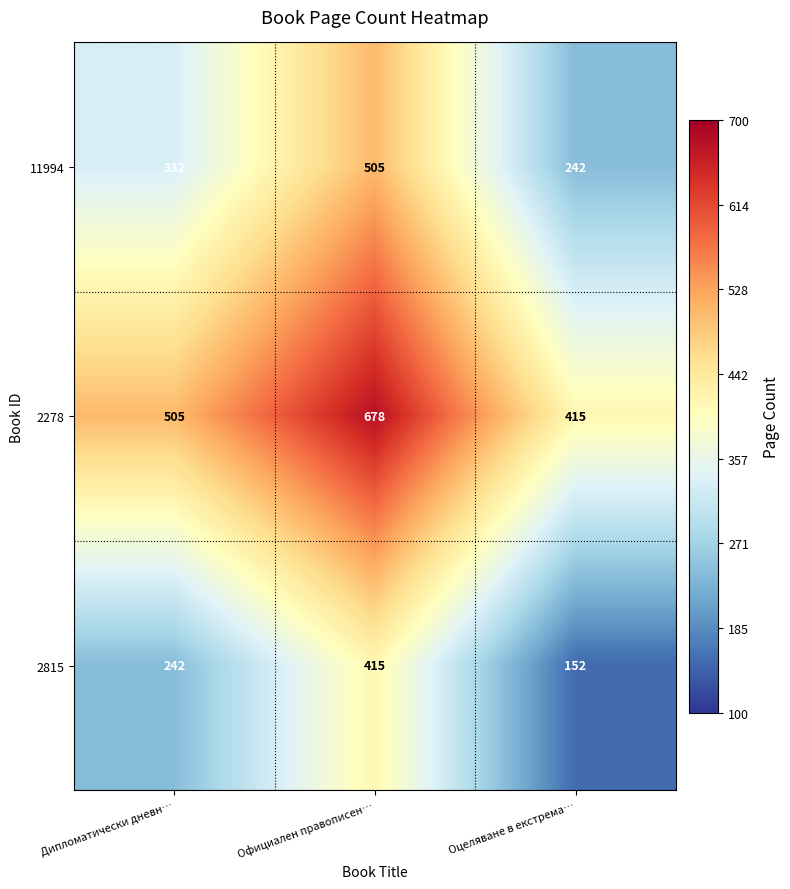

What is the sum of the 2815 values at Официален правописен… and Оцеляване в екстрема…?

567